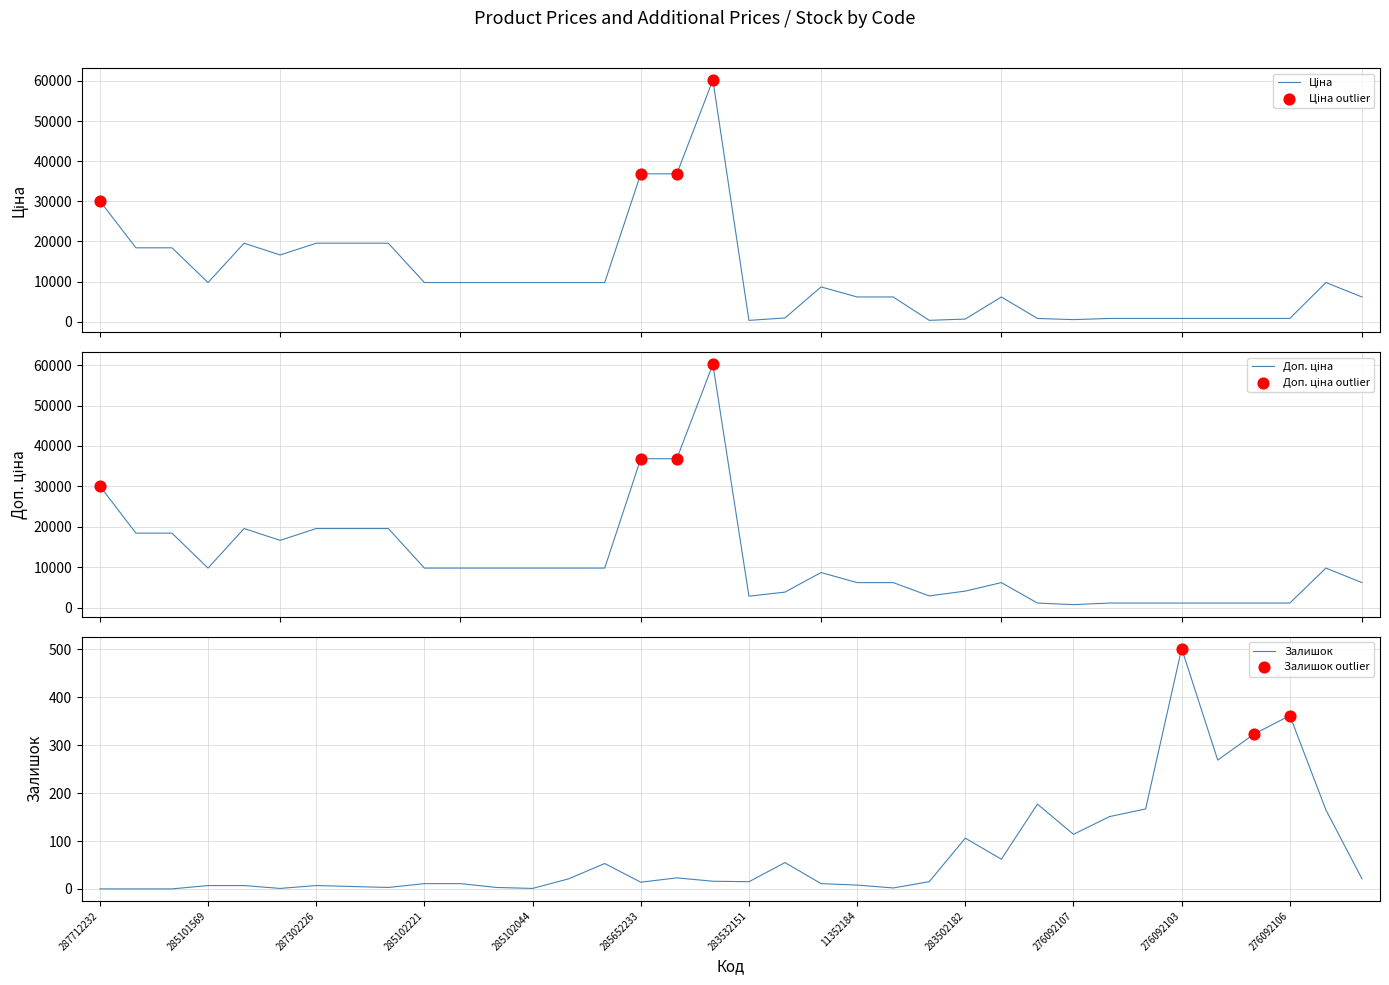

At which category is the sum across all series the highest?

17